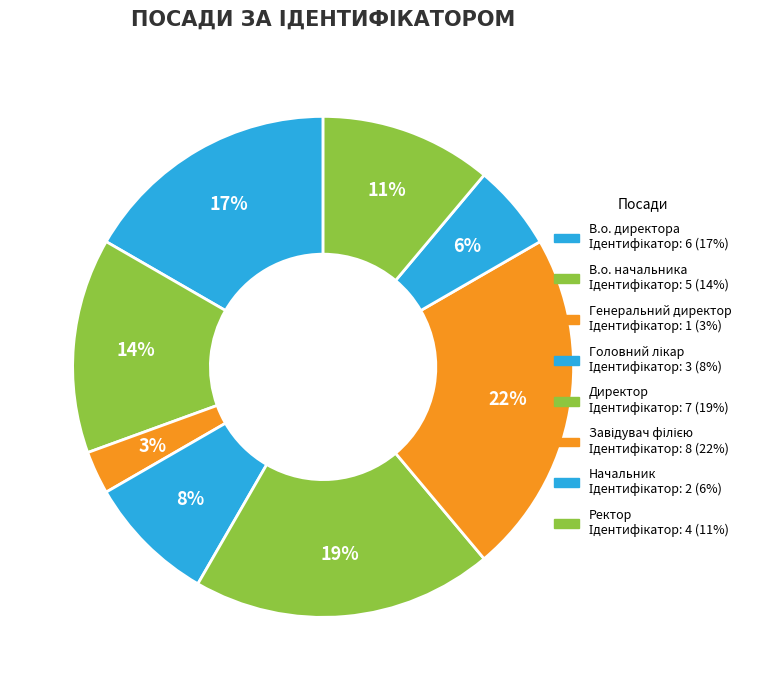

What percentage is the В.о. начальника slice, to the nearest percent?

14%